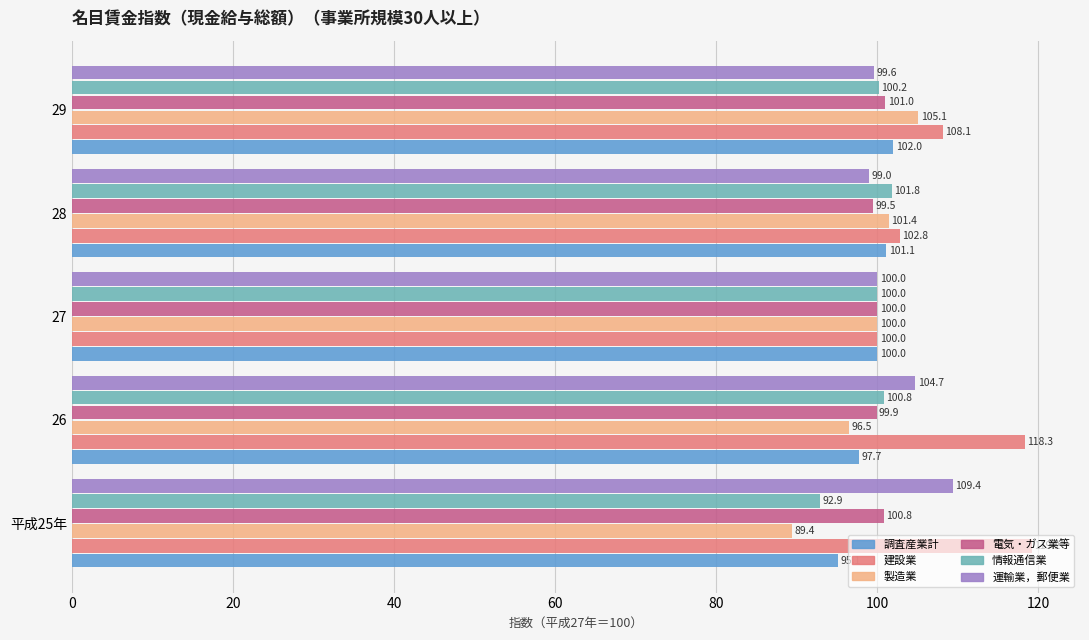

Which series has the widest spread of values?

建設業